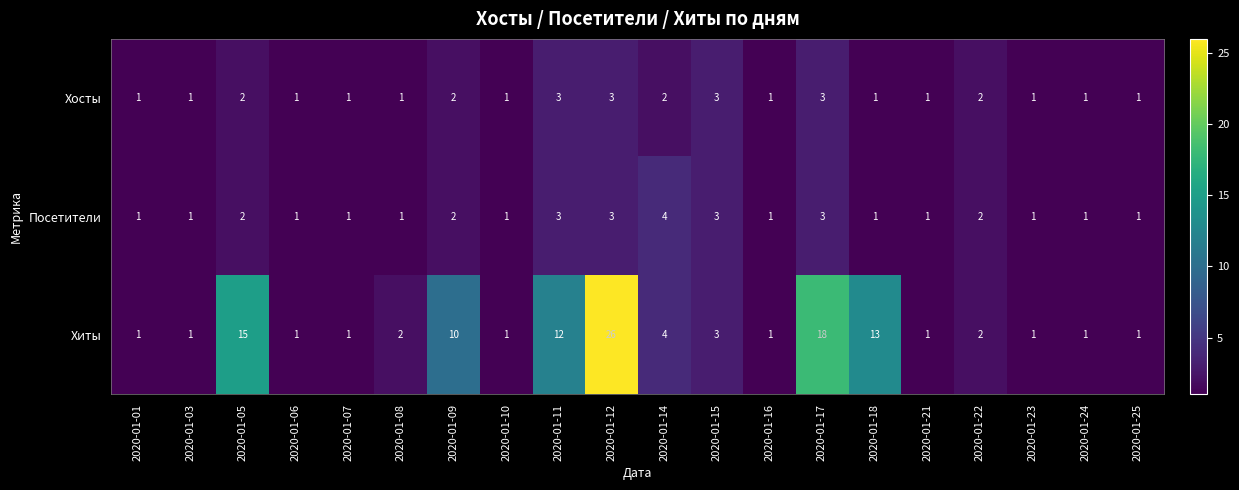

At which label does Хиты first exceed 2?

2020-01-05